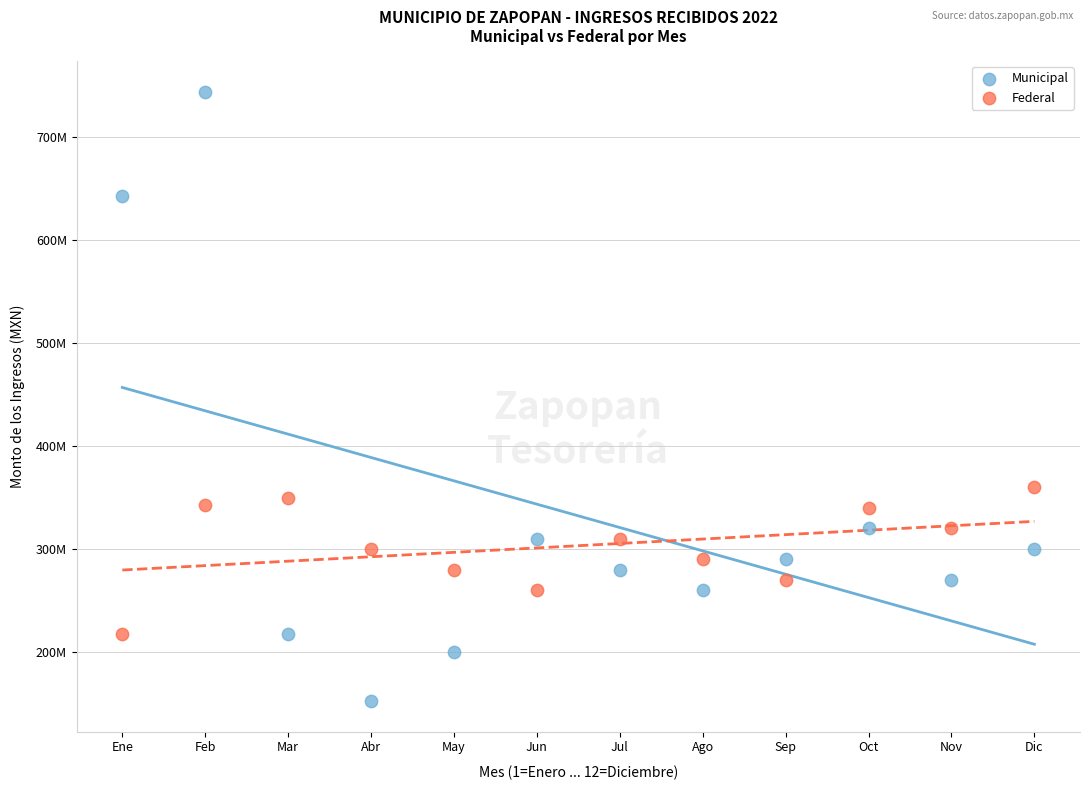

What are all the series names shown in the legend?

Municipal, Federal